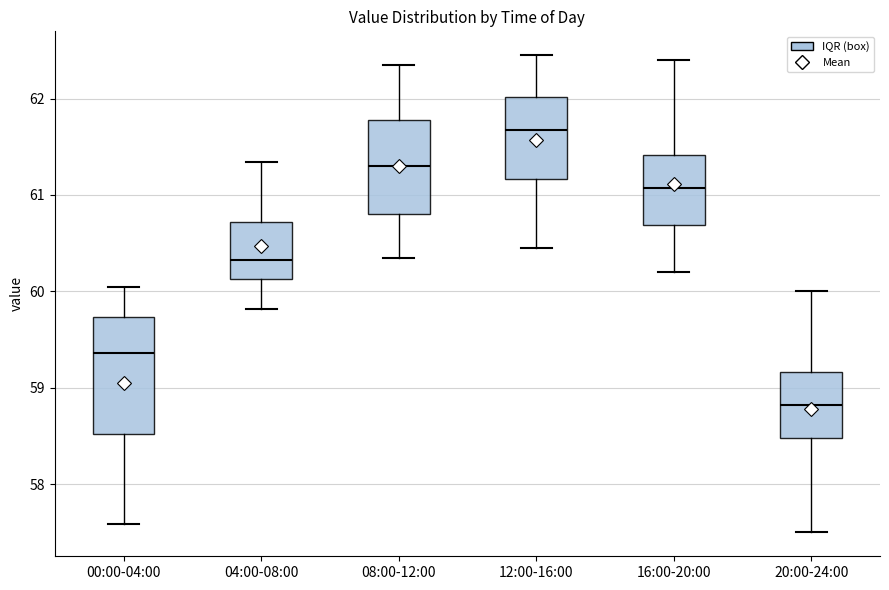

Where is the lower edge of the box for 08:00-12:00 on the y-axis? The values are not printed on the chart, so give them approximately, as read against the axis.

60.8